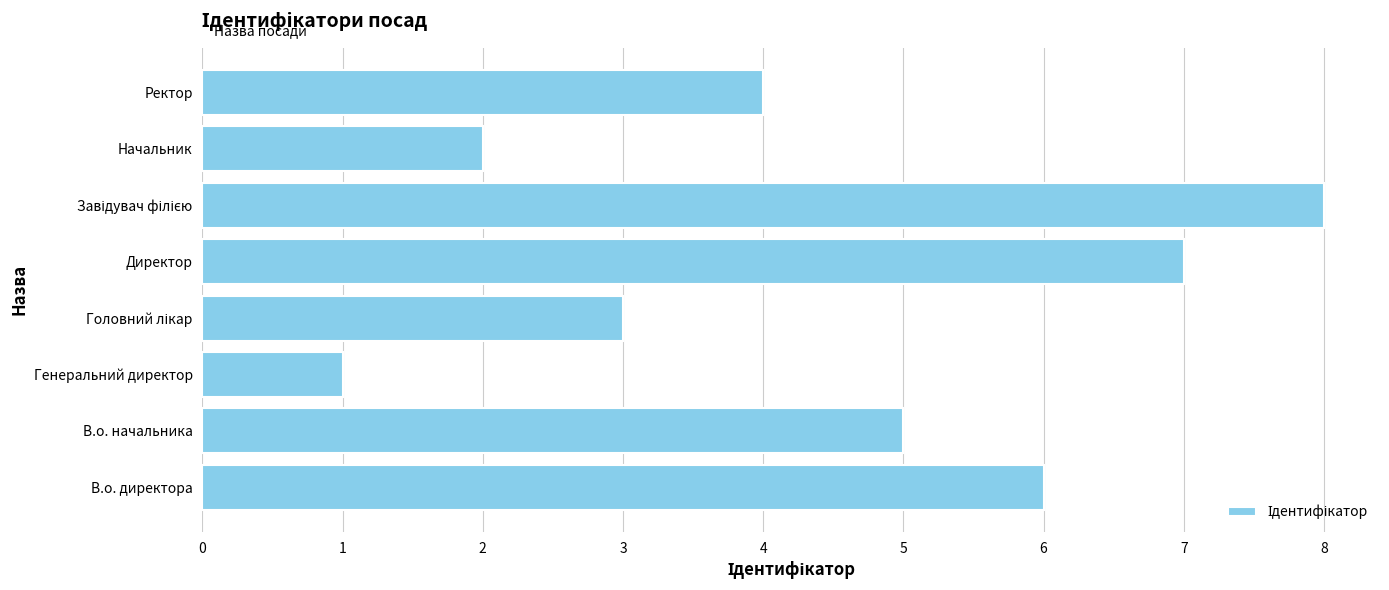

How many bars are there in total?

8